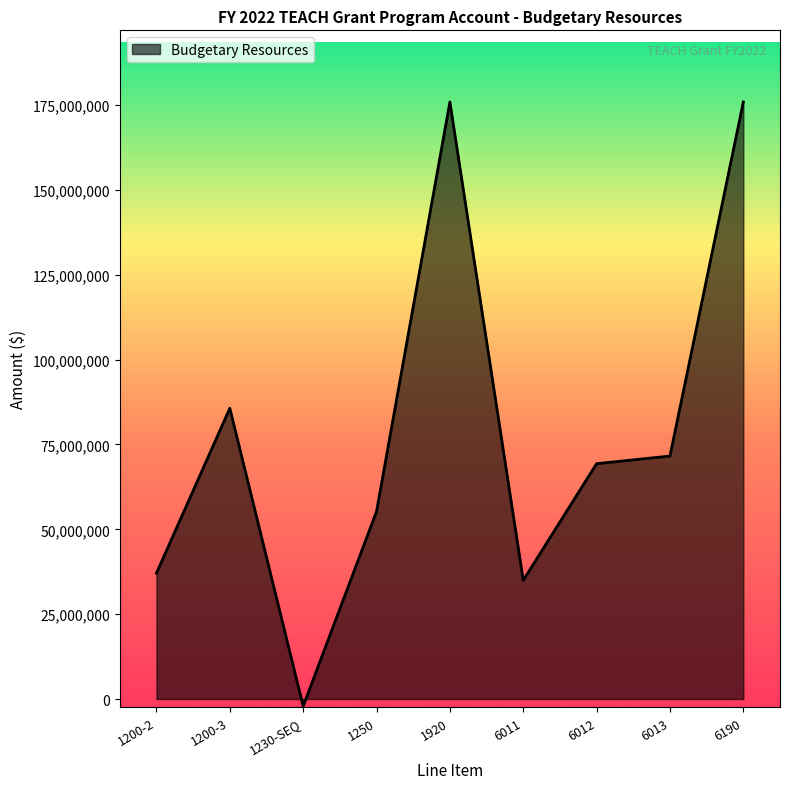

What is the maximum value shown in the chart?

175912866